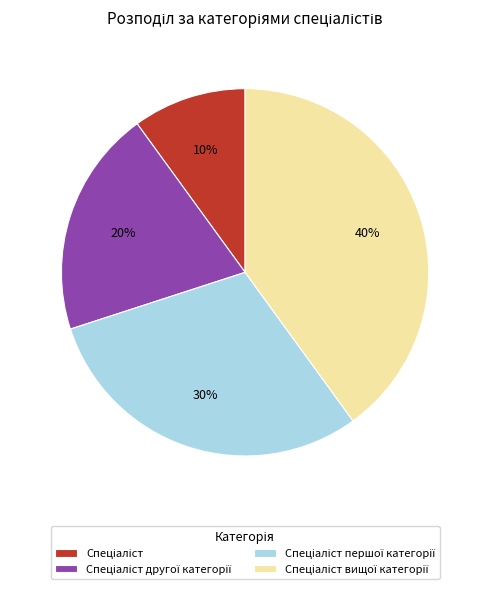

Does any single category account for the majority?

No